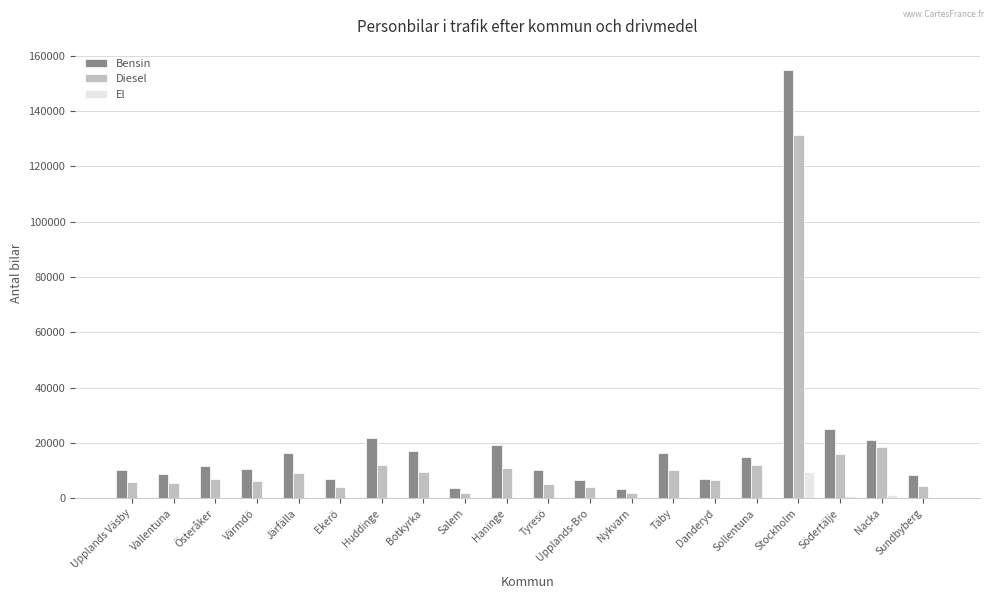

Count the number of data series in this chart.

3